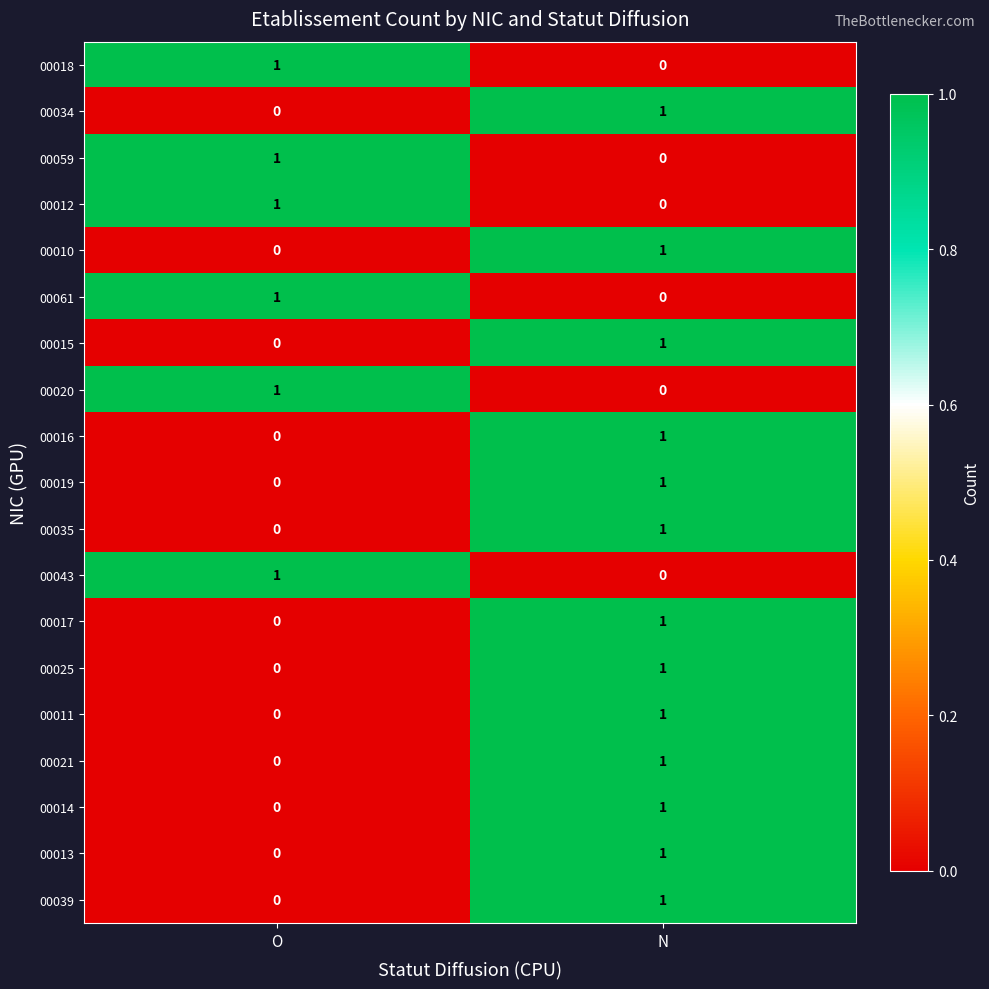

At which category is the sum across all series the highest?

N